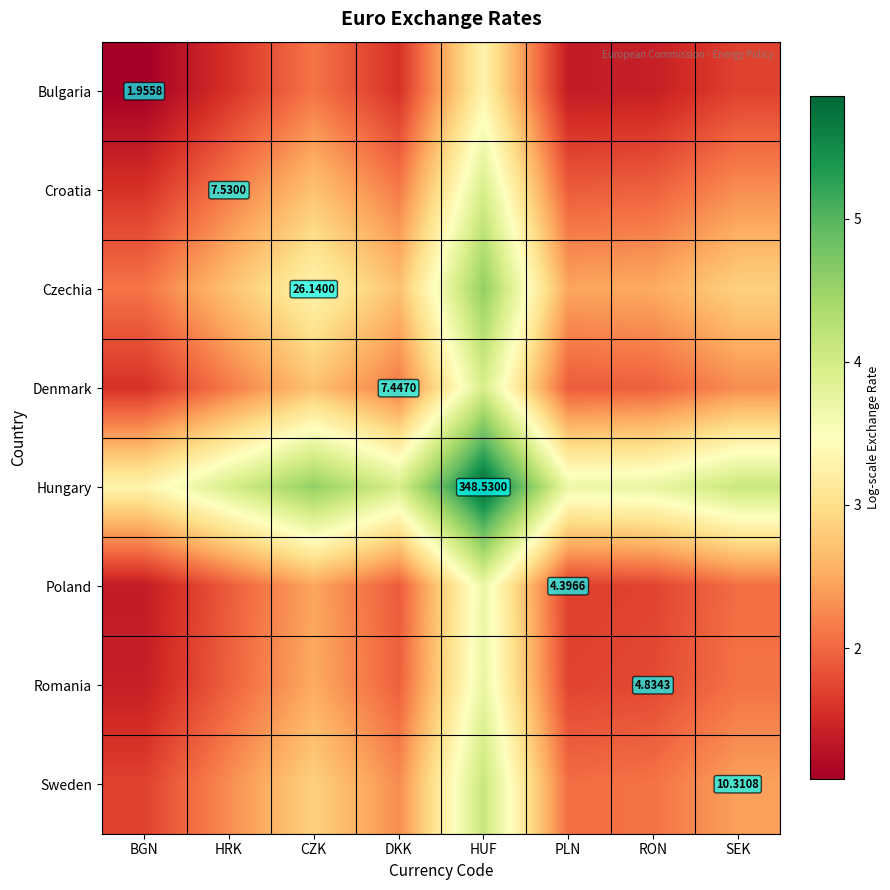

What is the total value across all series at HRK?

18.7